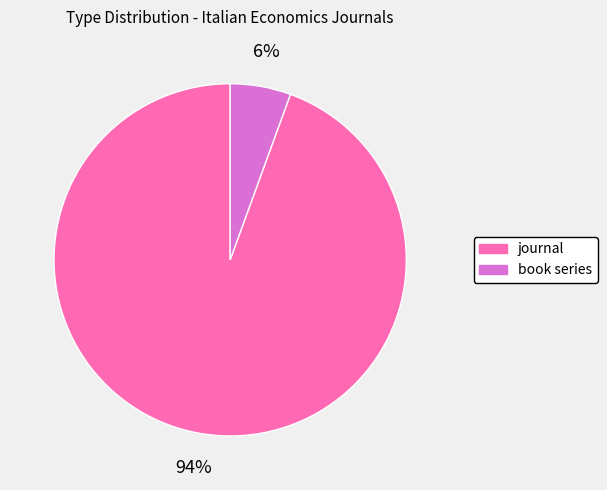

How many slices are in this pie chart?

2